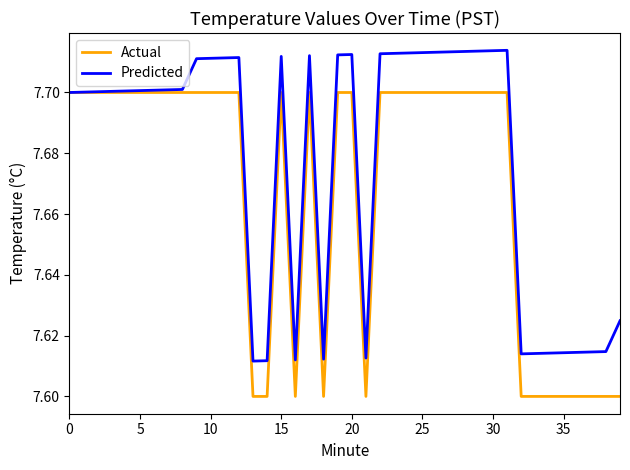

What are all the series names shown in the legend?

Actual, Predicted